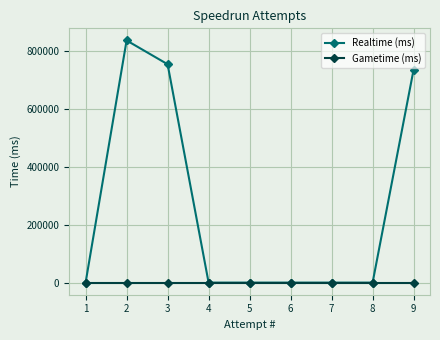

What are all the series names shown in the legend?

Realtime (ms), Gametime (ms)